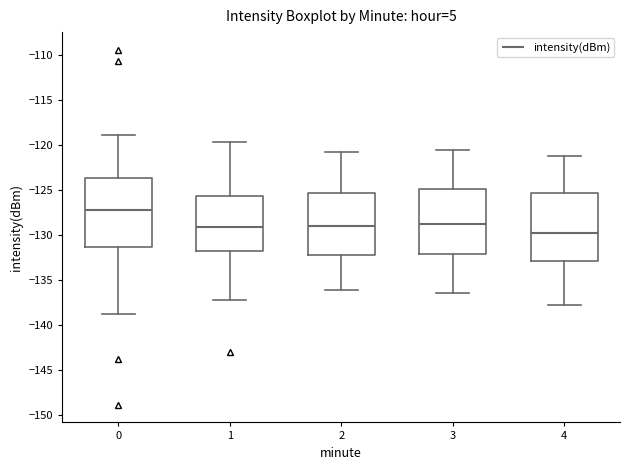

Where is the lower edge of the box at x = 4 on the y-axis? The values are not printed on the chart, so give them approximately, as read against the axis.

-133.0